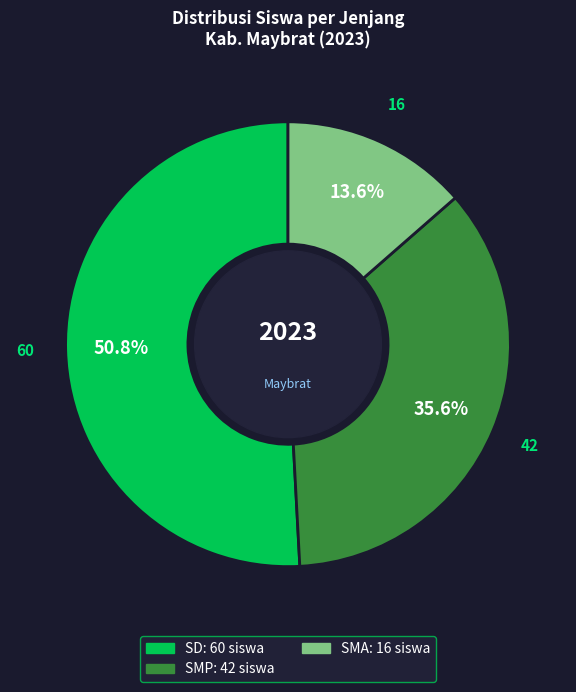

To the nearest percent, what is the average slice percentage?

33%